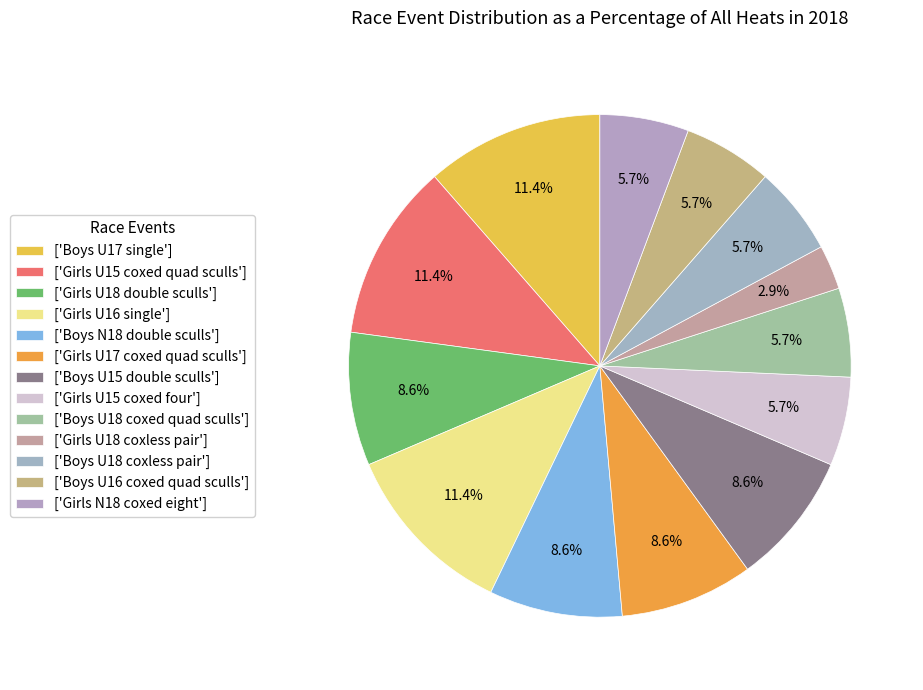

How many slices are in this pie chart?

13